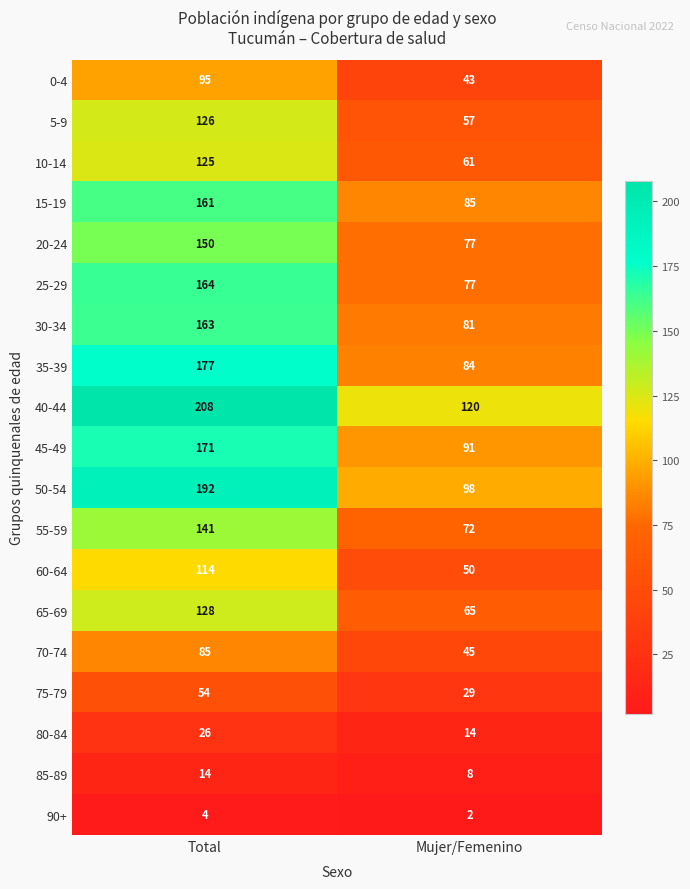

What is the sum of all 15-19 values?

246